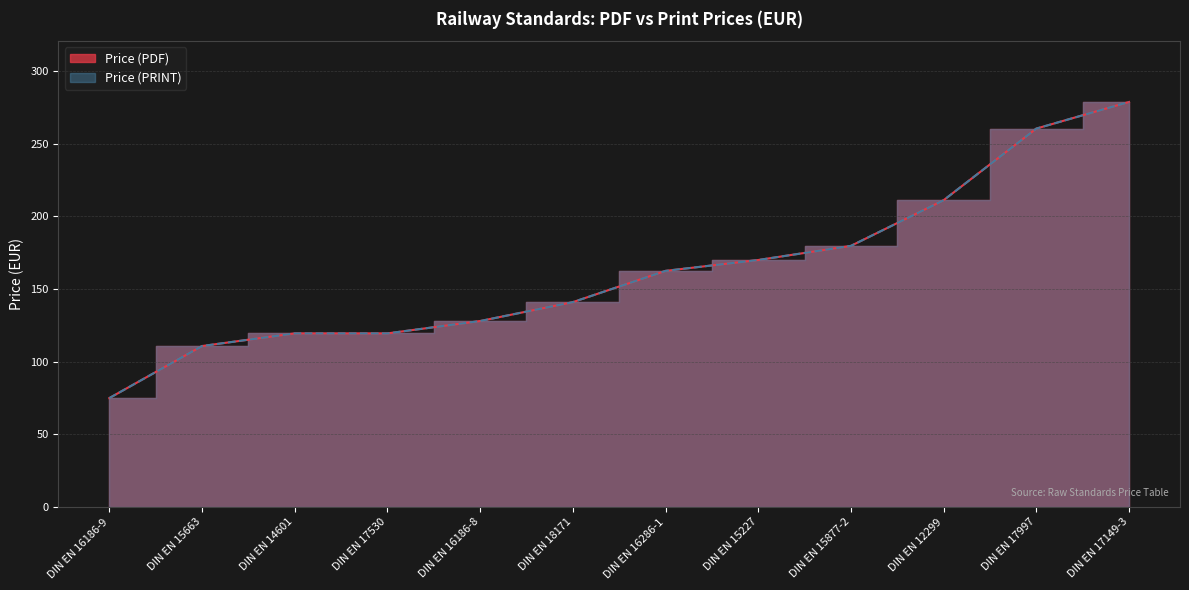

Reading left to right, what are all the values shown in this chart?

Price (PDF): DIN EN 16186-9=75.0	DIN EN 15663=110.8	DIN EN 14601=119.4	DIN EN 17530=119.4	DIN EN 16186-8=127.9	DIN EN 18171=140.9	DIN EN 16286-1=162.4	DIN EN 15227=169.9	DIN EN 15877-2=179.6	DIN EN 12299=211.0	DIN EN 17997=260.3	DIN EN 17149-3=278.6
Price (PRINT): DIN EN 16186-9=75.0	DIN EN 15663=110.8	DIN EN 14601=119.4	DIN EN 17530=119.4	DIN EN 16186-8=127.9	DIN EN 18171=140.9	DIN EN 16286-1=162.4	DIN EN 15227=169.9	DIN EN 15877-2=179.6	DIN EN 12299=211.0	DIN EN 17997=260.3	DIN EN 17149-3=278.6